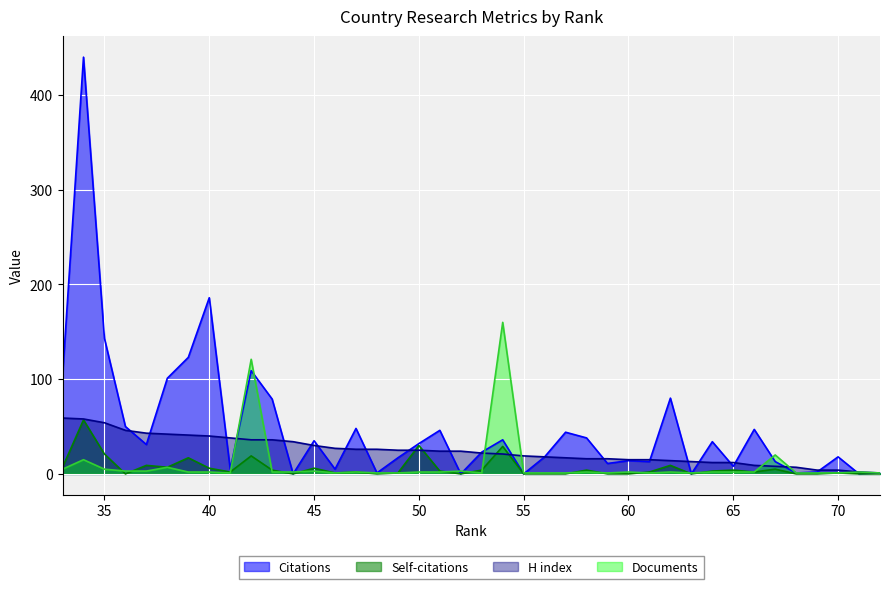

What is the total value across all series at 63?

14